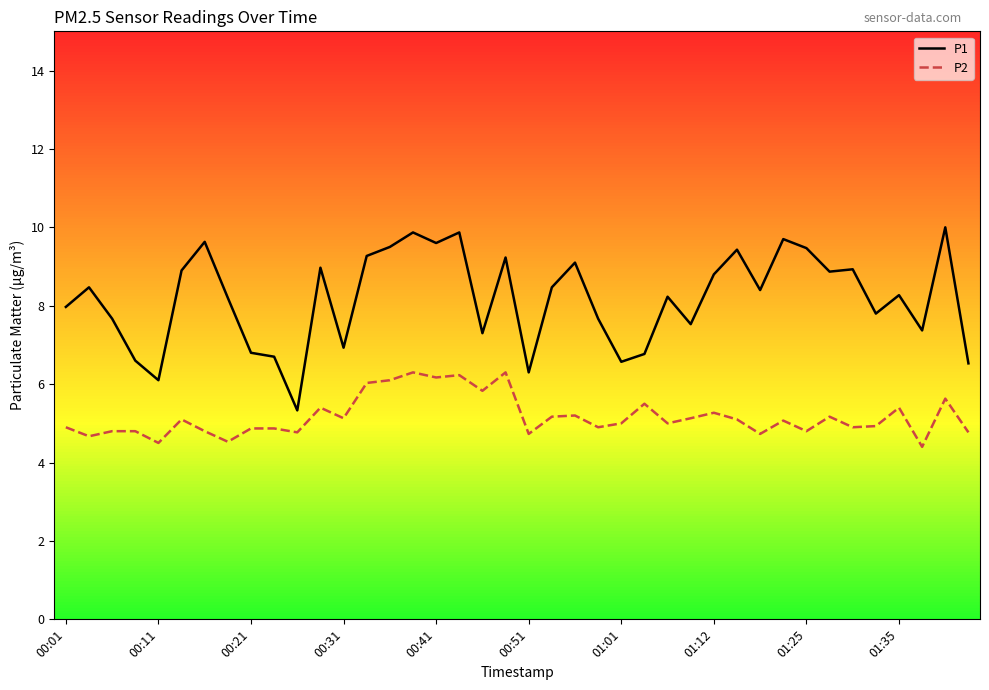

Which series has the largest total across all categories?

P1